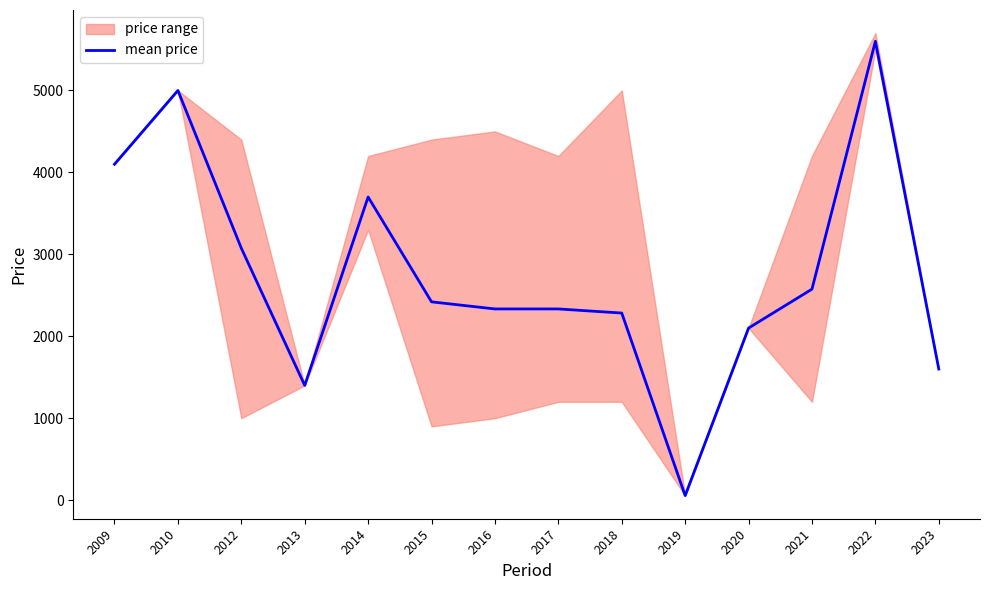

Which has a higher value, 2013 or 2022?

2022